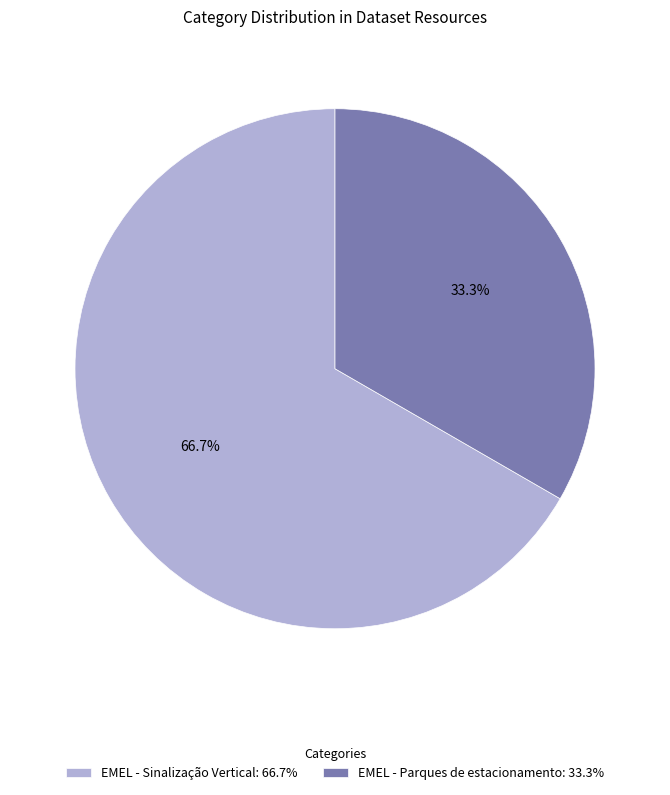

To the nearest percent, what portion does EMEL - Parques de estacionamento represent?

33%